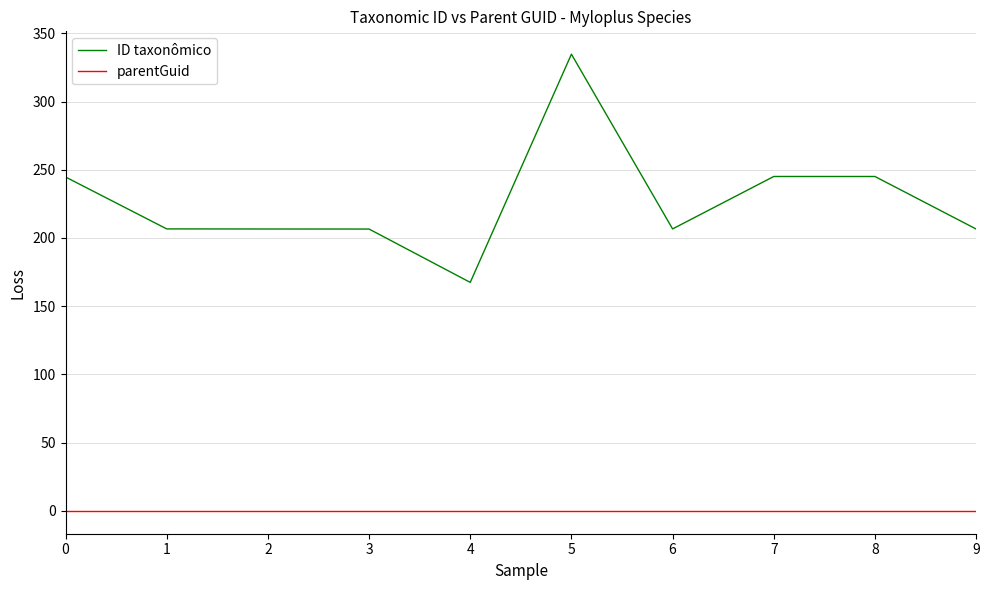

What are all the series names shown in the legend?

ID taxonômico, parentGuid